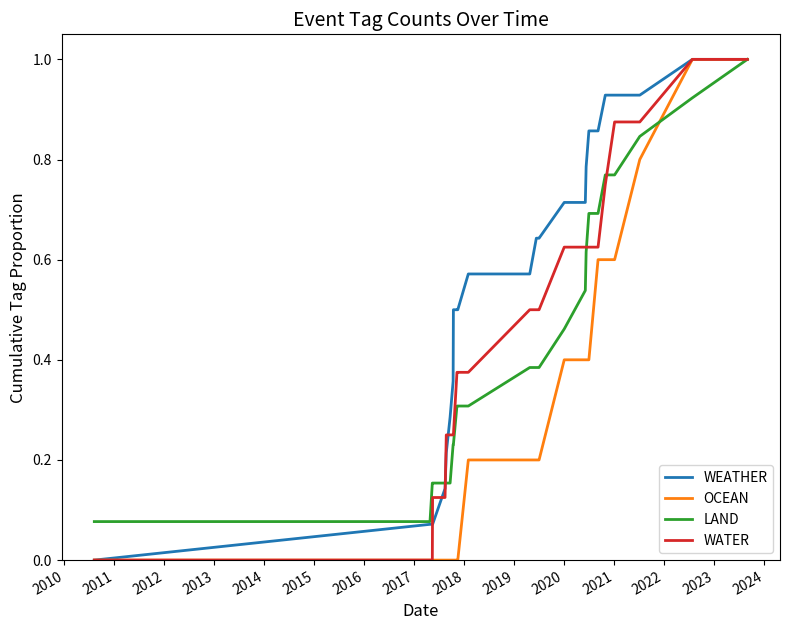

What is the maximum value for WATER?

1.0